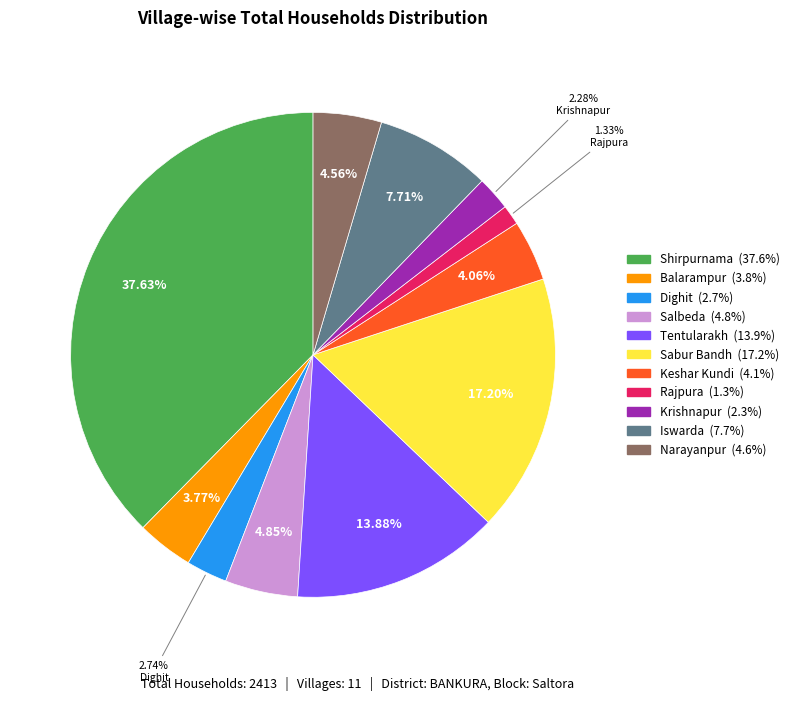

Count the number of slices in the pie.

11